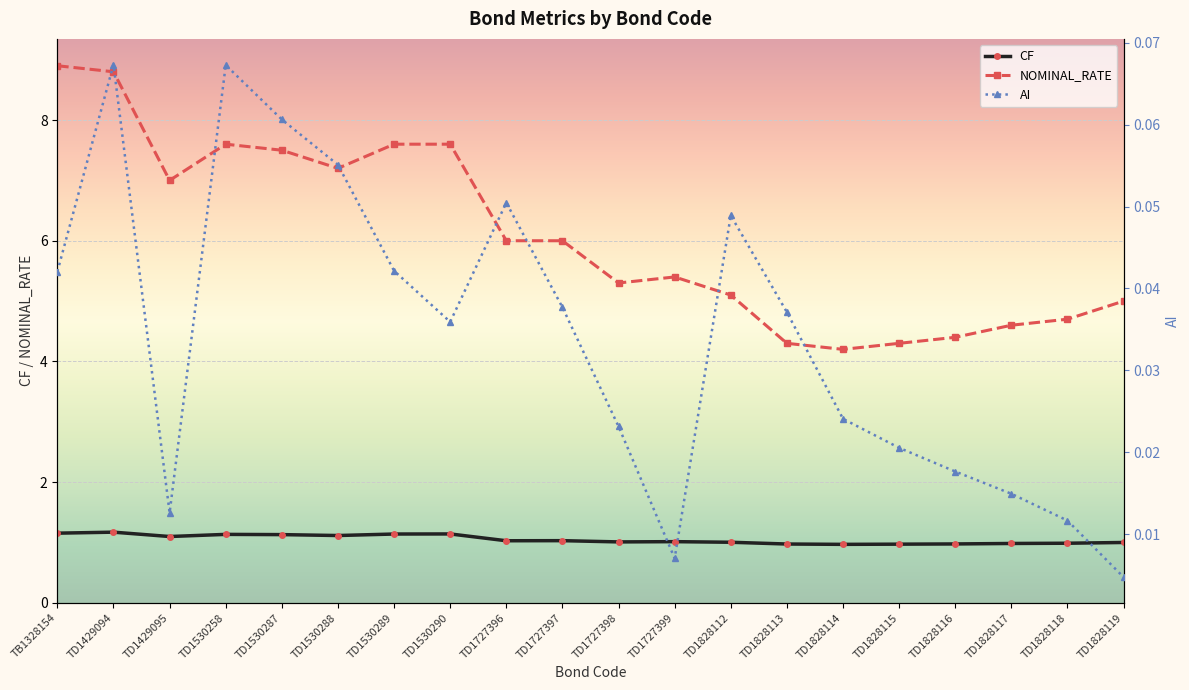

What are all the series names shown in the legend?

AI, CF, NOMINAL_RATE